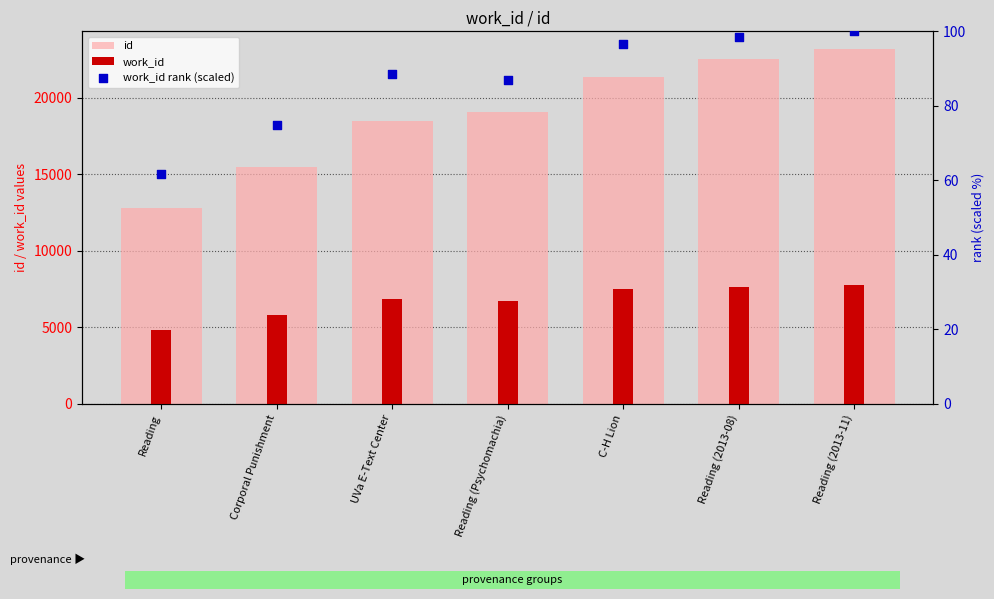

At which category is the sum across all series the highest?

Reading (2013-11)